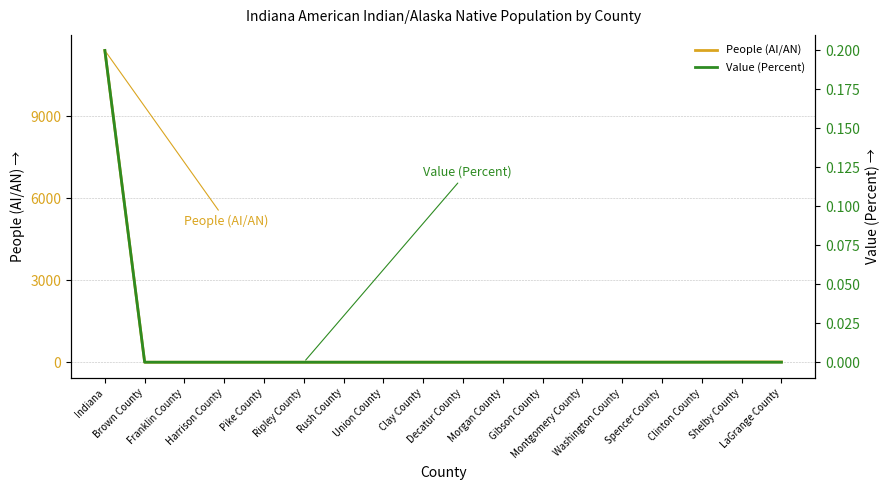

At which label does People (AI/AN) first exceed 3?

Indiana